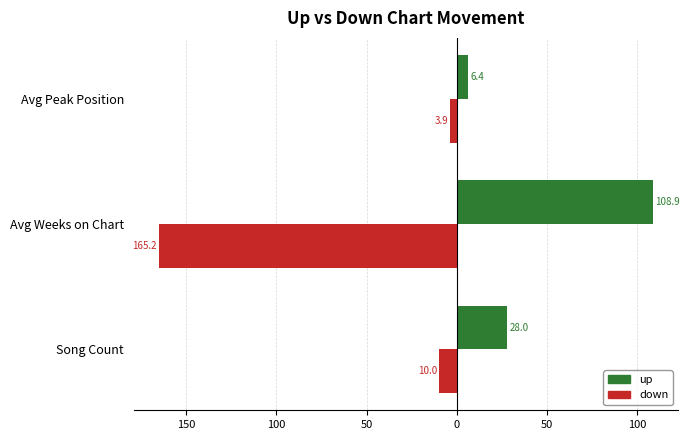

What is the minimum value shown in the chart?

-165.2